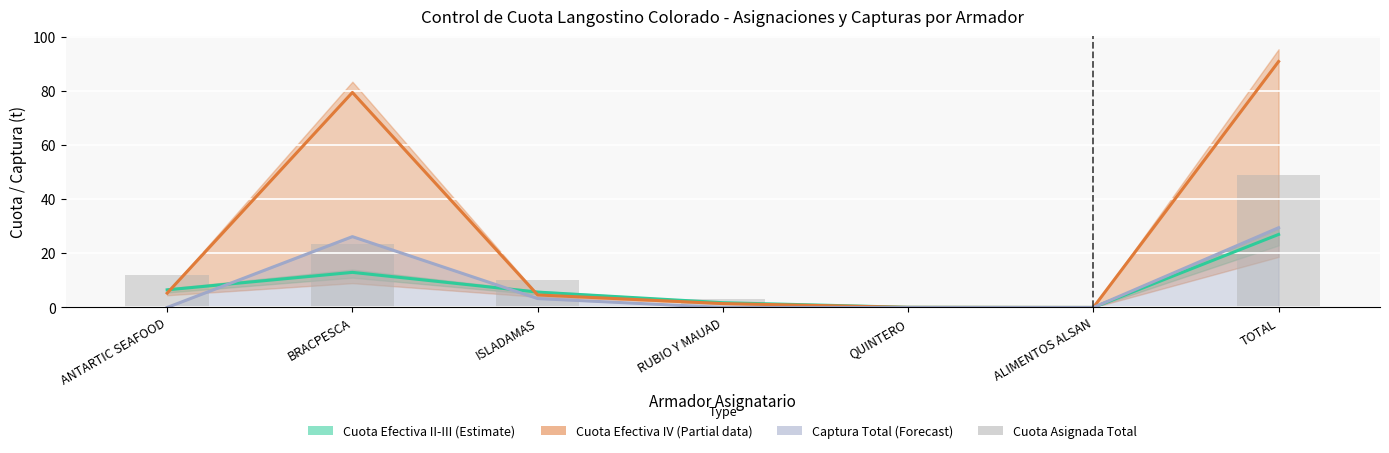

How many values in the Cuota Efectiva IV (Partial) series exceed 4?

4